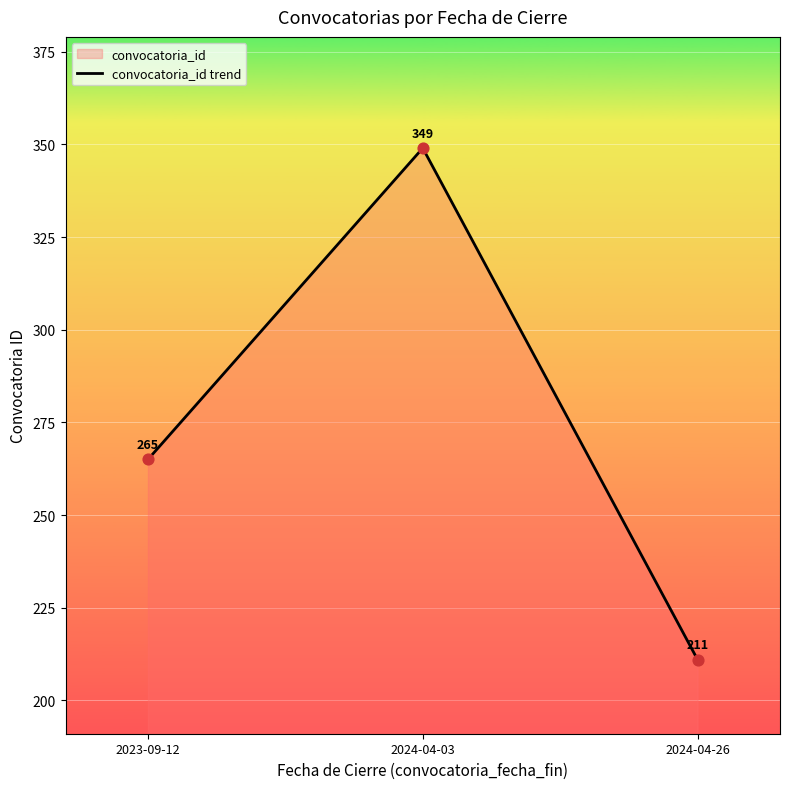

What is the ratio of the value at 2023-09-12 to the value at 2024-04-03?

0.8